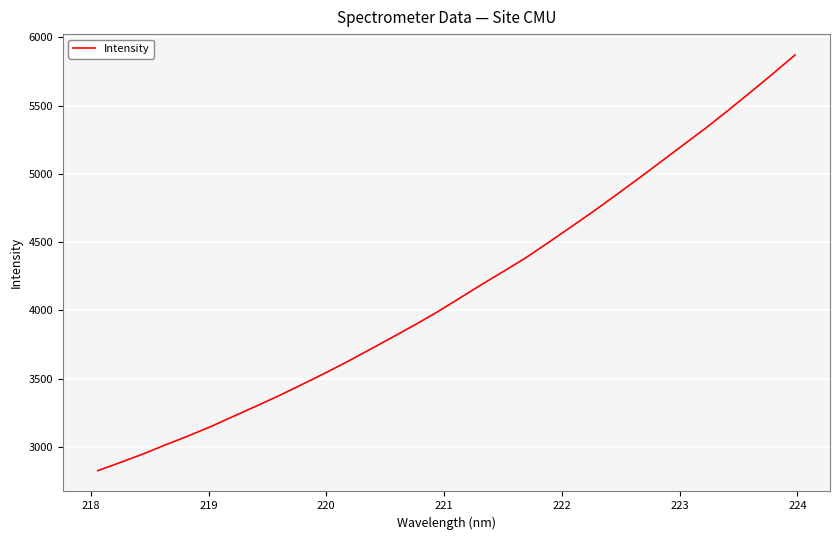

What is the maximum value shown in the chart?

5871.8